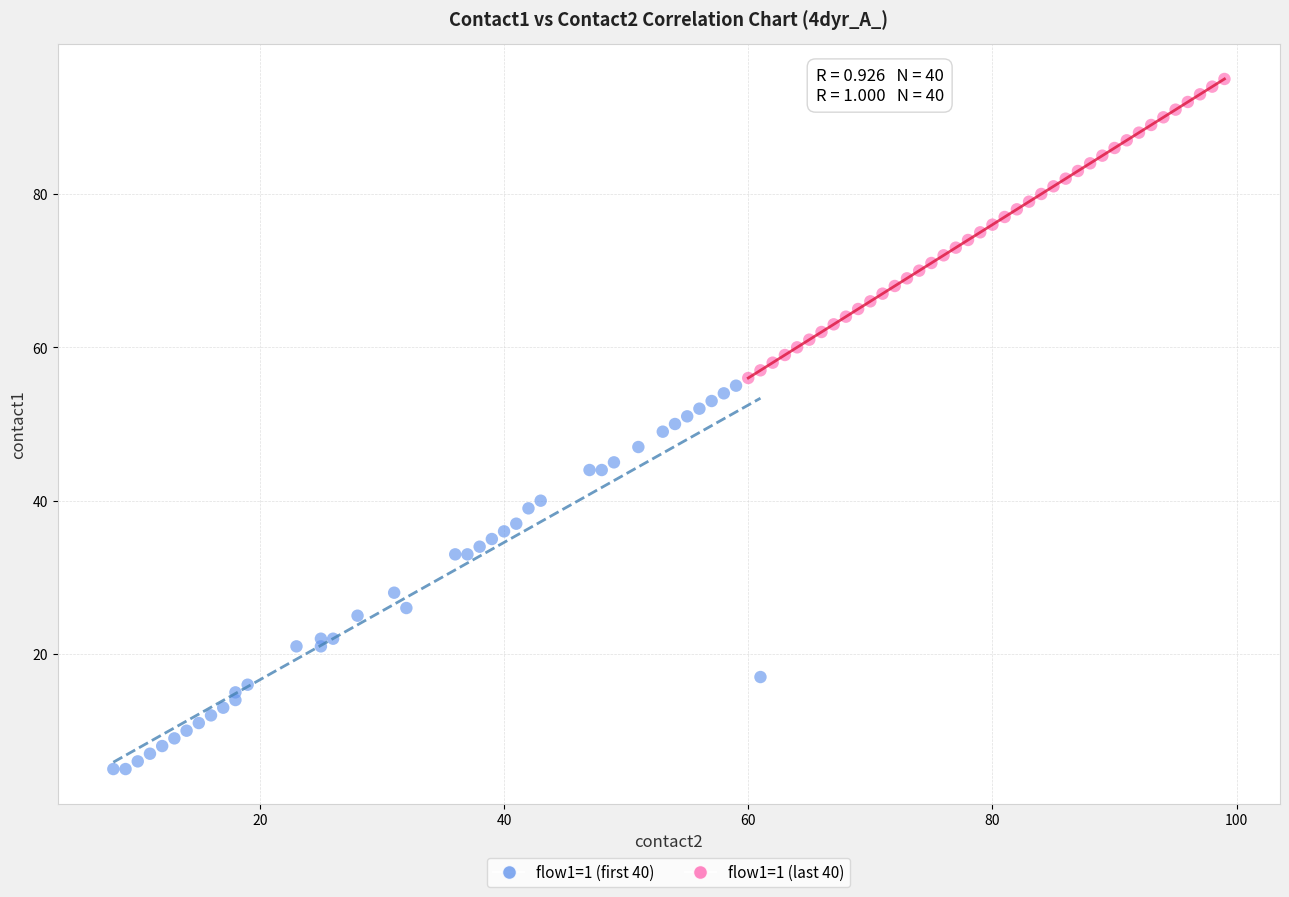

Which series contains the lowest Y value?

flow1=1 (first 40)